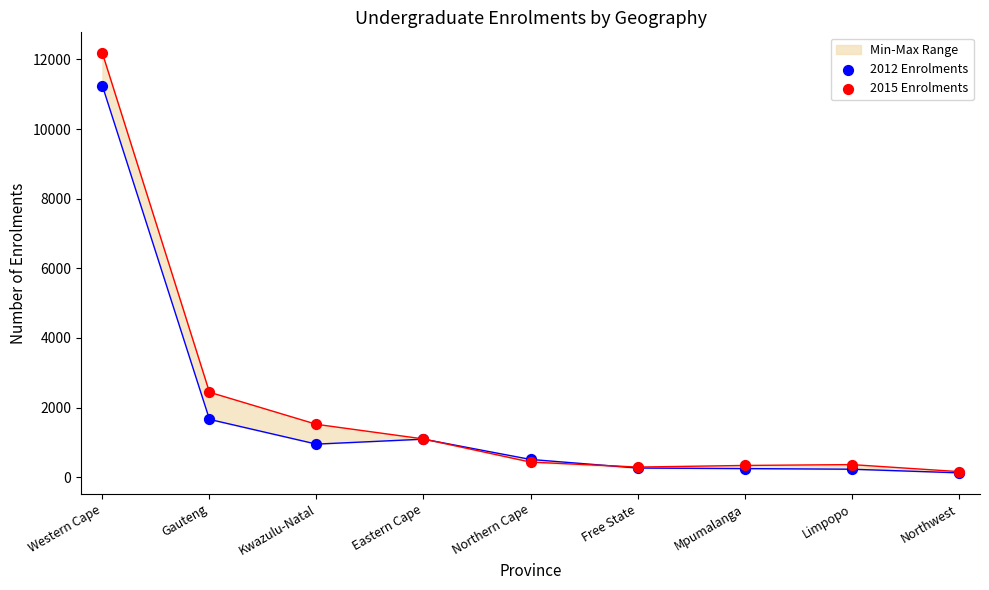

What is the total value across all series at Eastern Cape?

2191